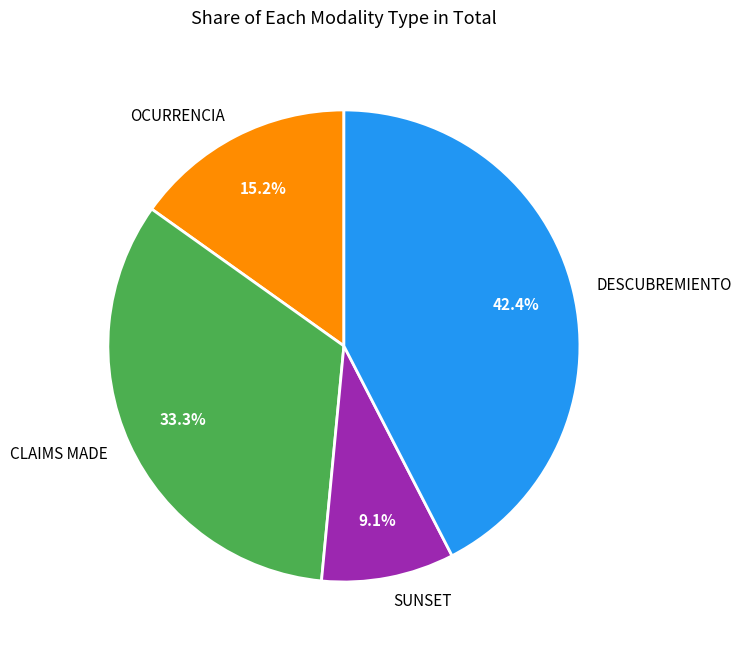

Do SUNSET and CLAIMS MADE together represent more than half of the pie?

No